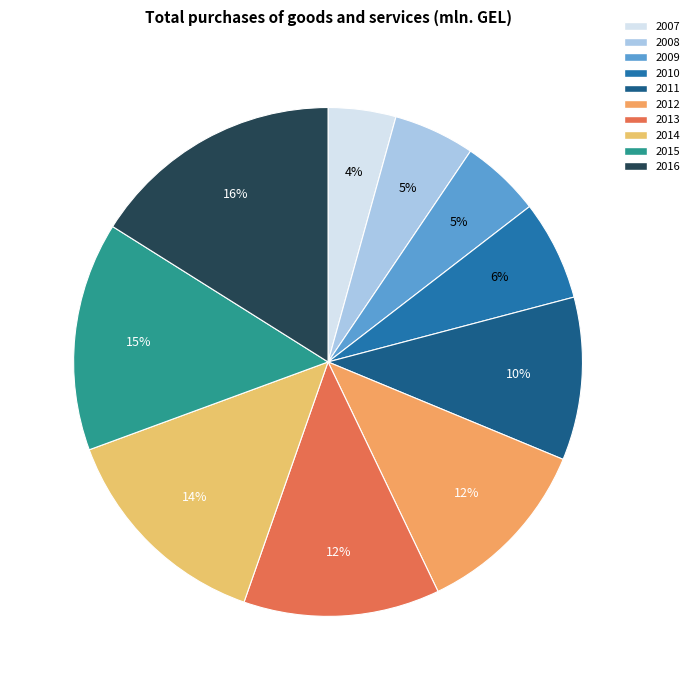

Which slice is the smallest?

2007